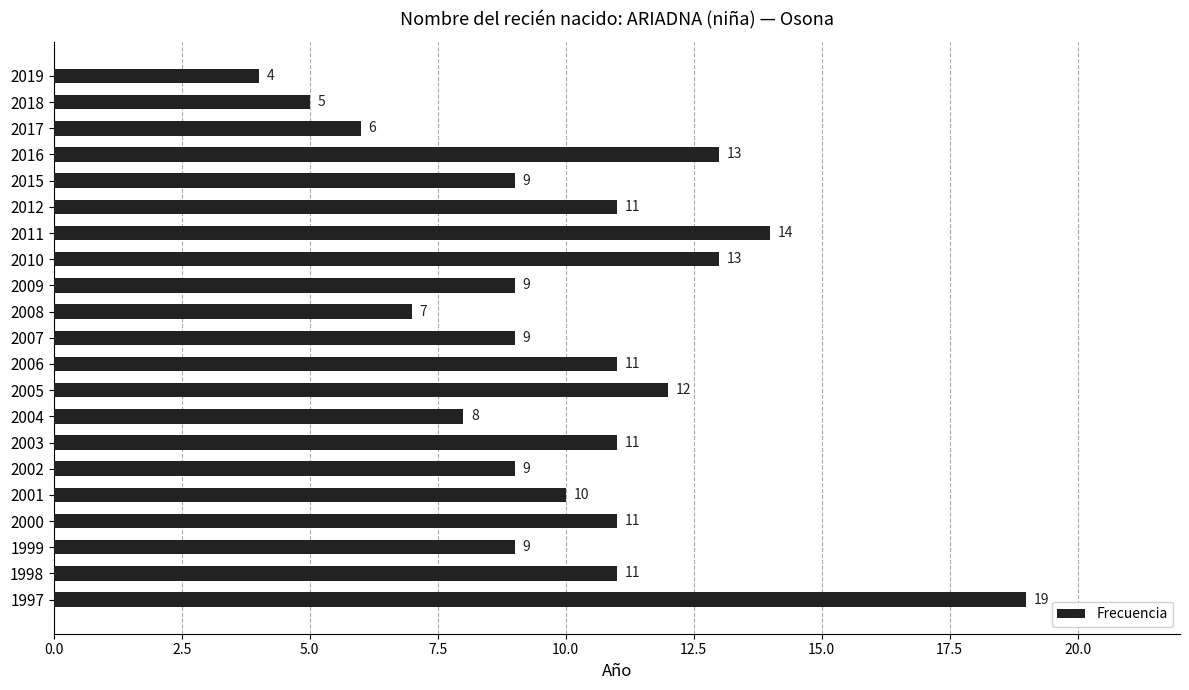

What is the average value?

10